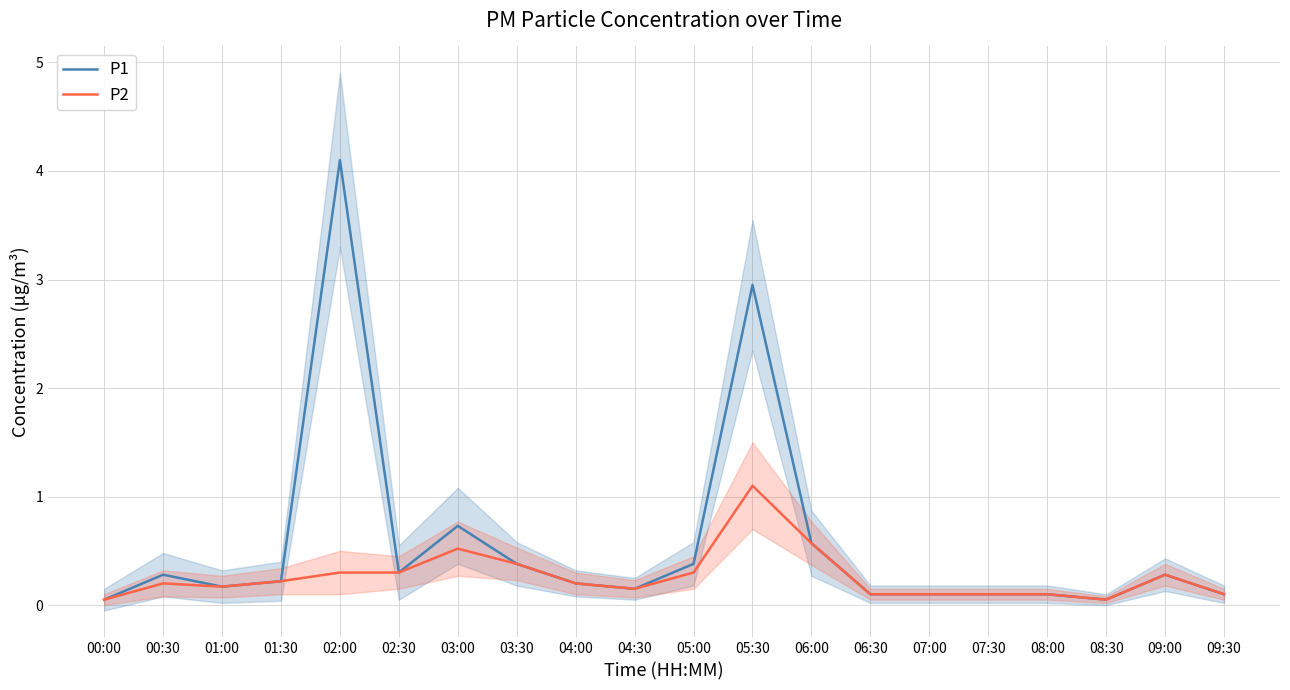

What is the minimum value shown in the chart?

0.1